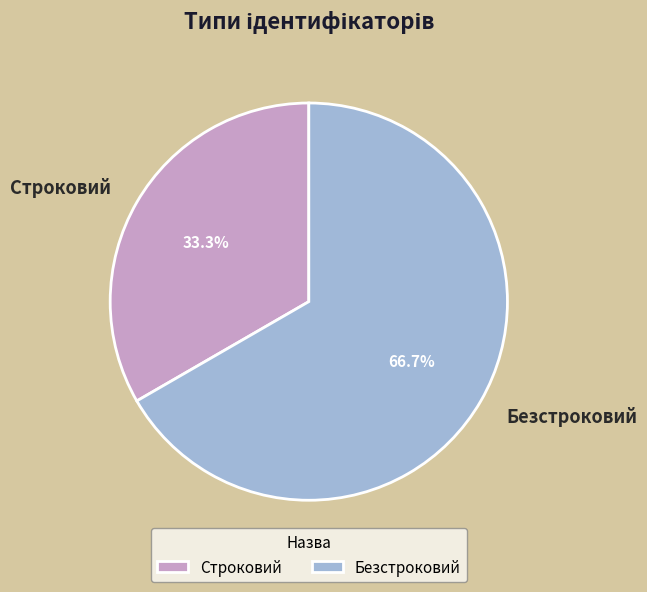

The Строковий slice represents 33% of the pie. True or false?

True